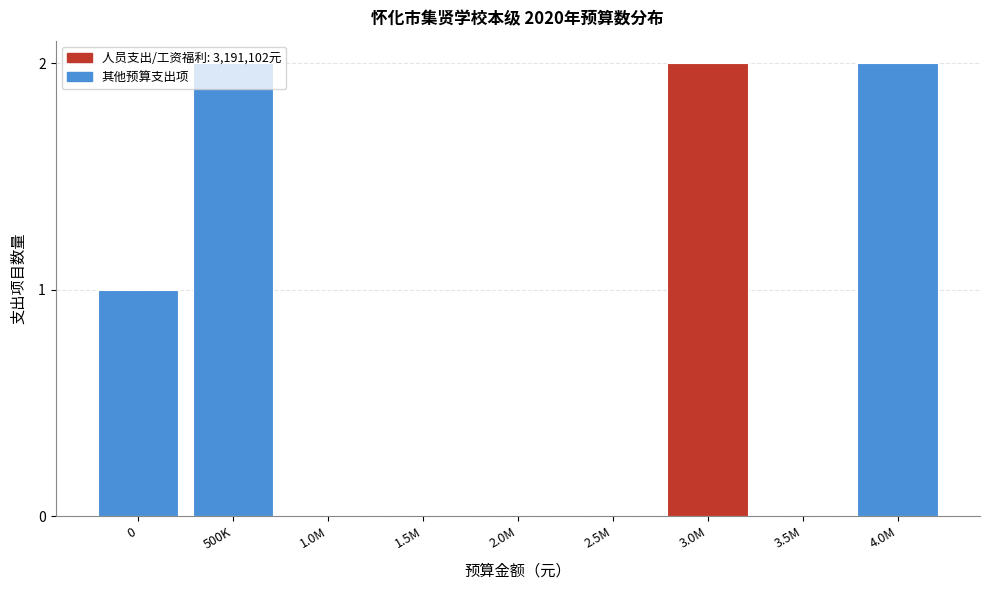

Which has a higher value, 0 or 4.0M?

4.0M